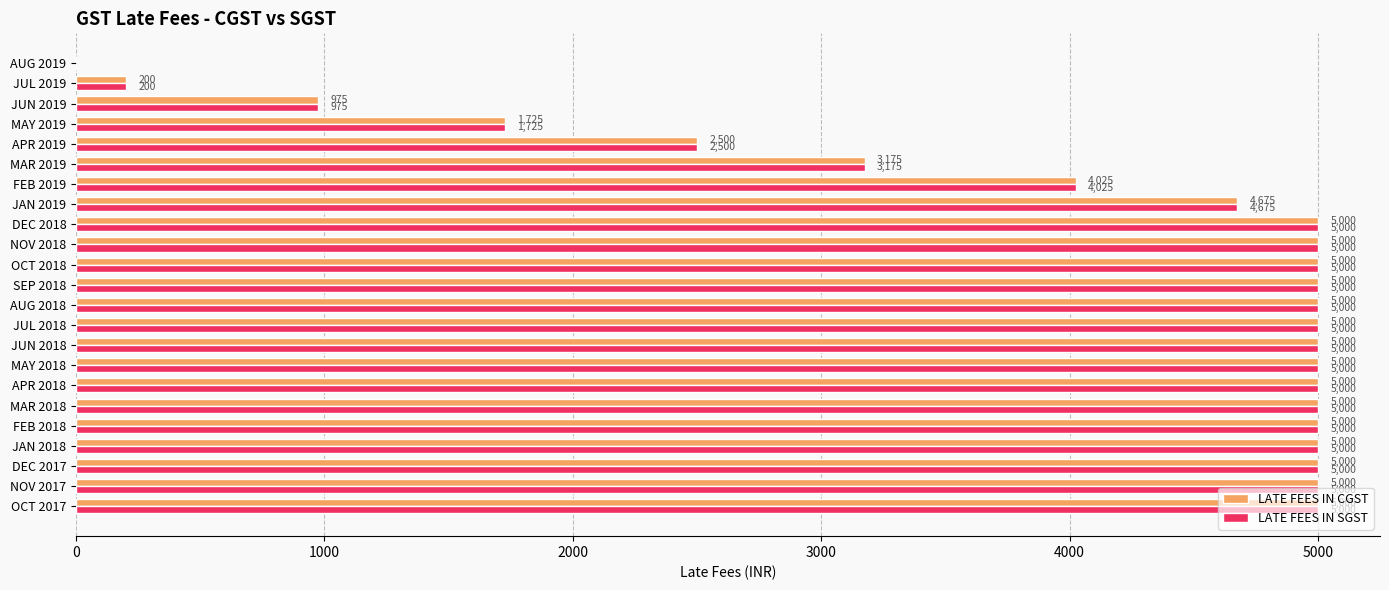

Is it true that LATE FEES IN SGST equals 2722 at FEB 2019?

False